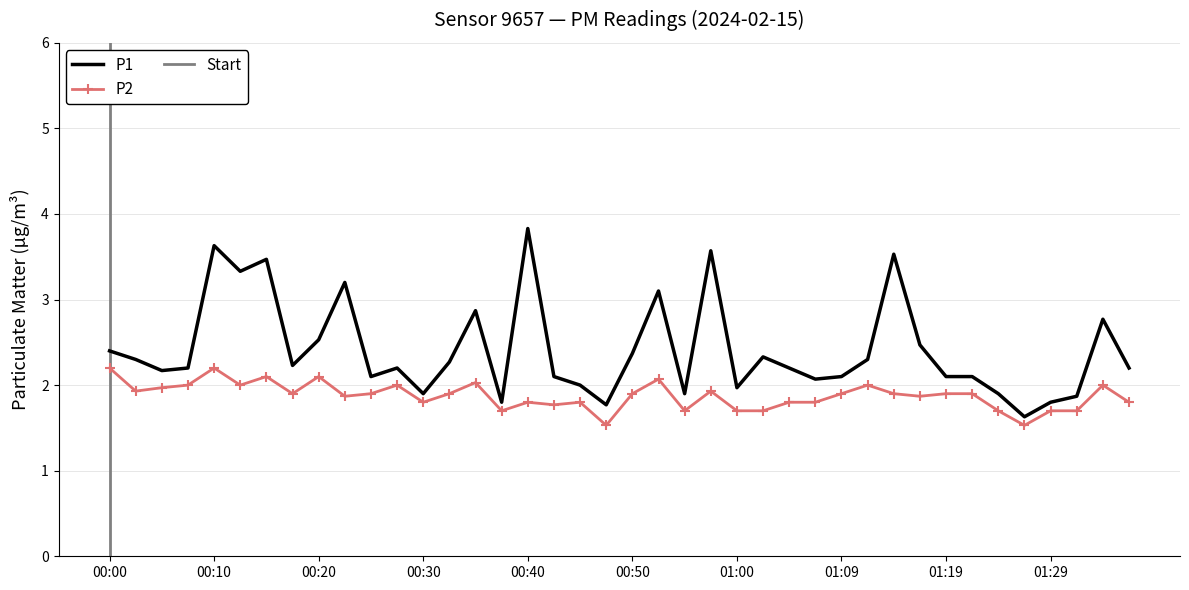

What is the sum of the P2 values at 00:13 and 01:34?

4.0